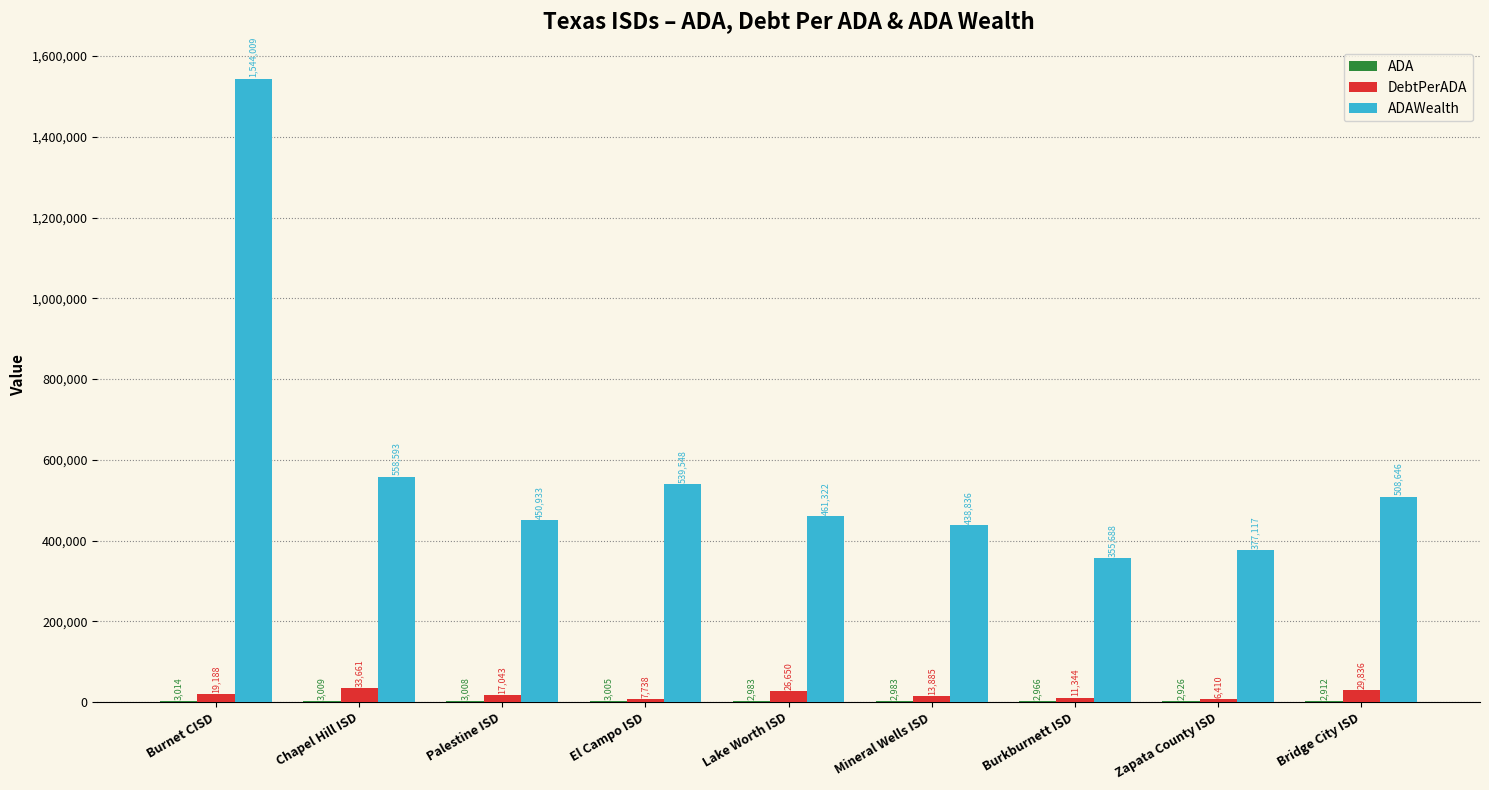

What is the maximum value shown in the chart?

1544009.0